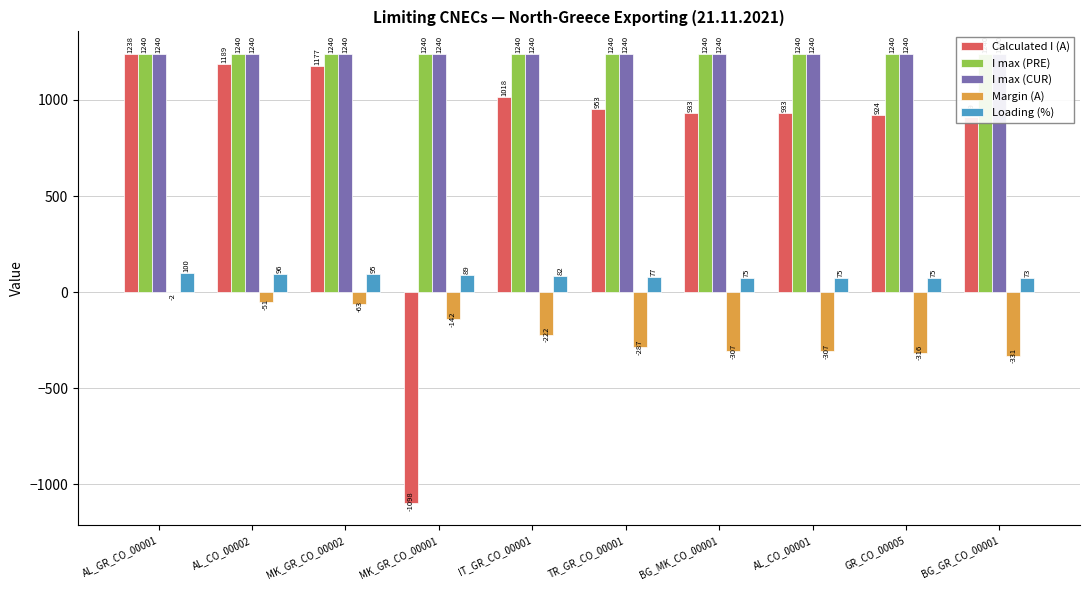

At which label does Calculated I (A) reach its peak?

AL_GR_CO_00001